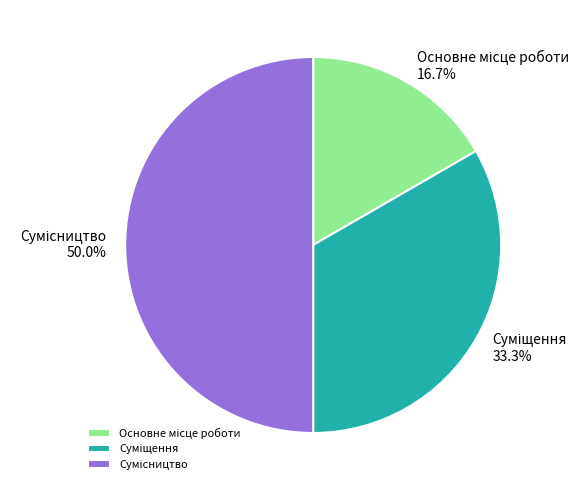

What percentage is NOT represented by Сумісництво?

50.0%